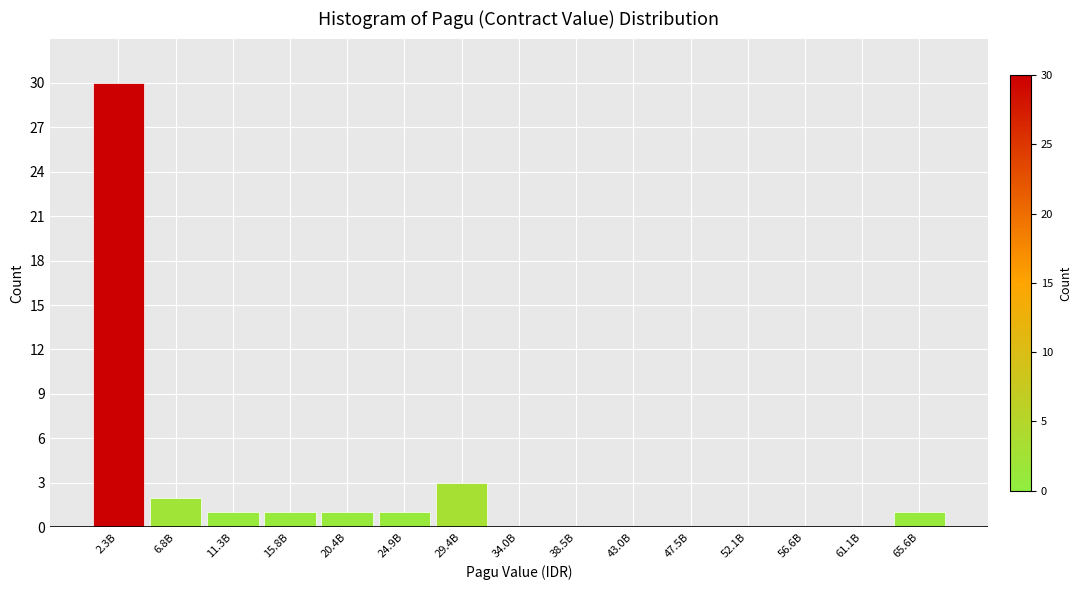

Reading left to right, list all the values displayed in this chart.

2.3B=30	6.8B=2	11.3B=1	15.8B=1	20.4B=1	24.9B=1	29.4B=3	34.0B=0	38.5B=0	43.0B=0	47.5B=0	52.1B=0	56.6B=0	61.1B=0	65.6B=1